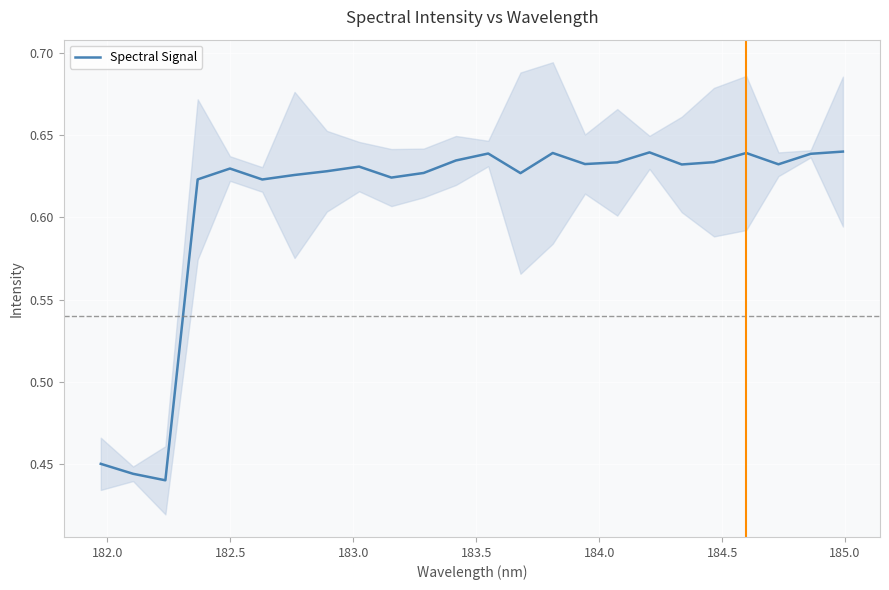

What is the average value?

0.6